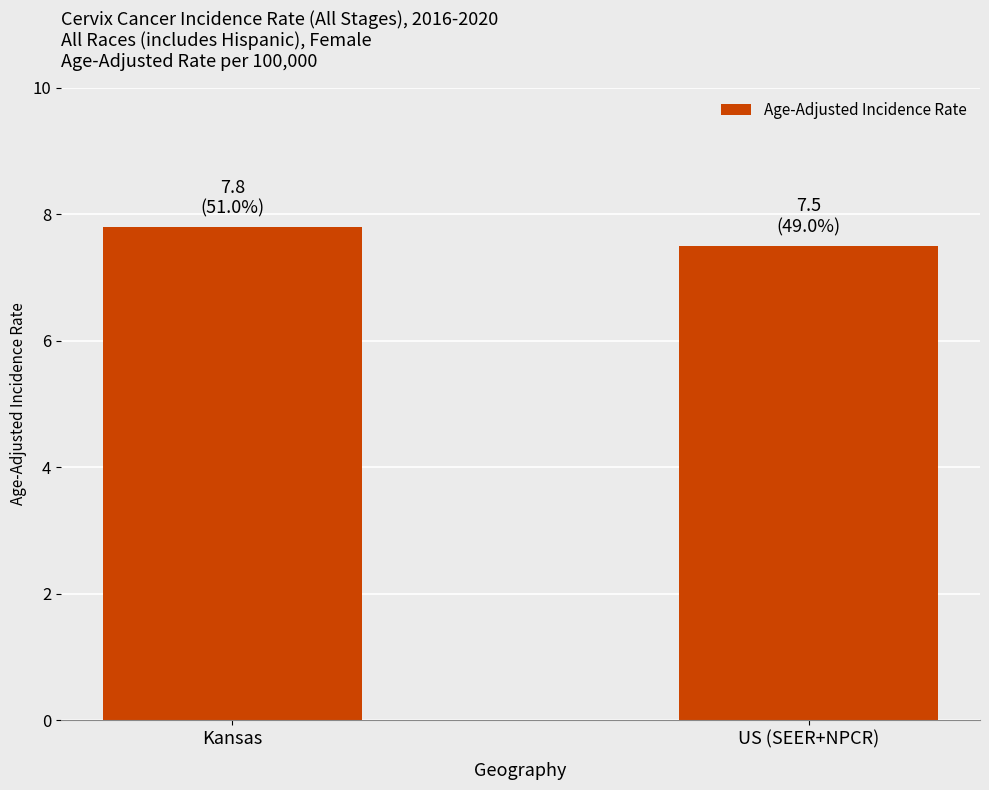

List the labels in order of value, largest first.

Kansas, US (SEER+NPCR)